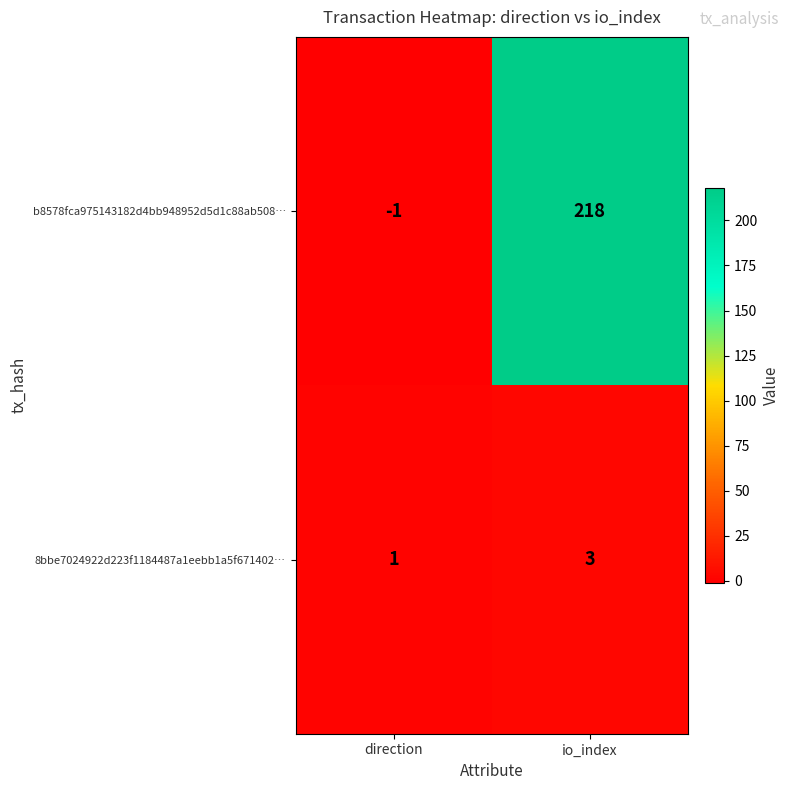

What is the sum of all 8bbe7024922d223f1184487a1eebb1a5f671402… values?

4